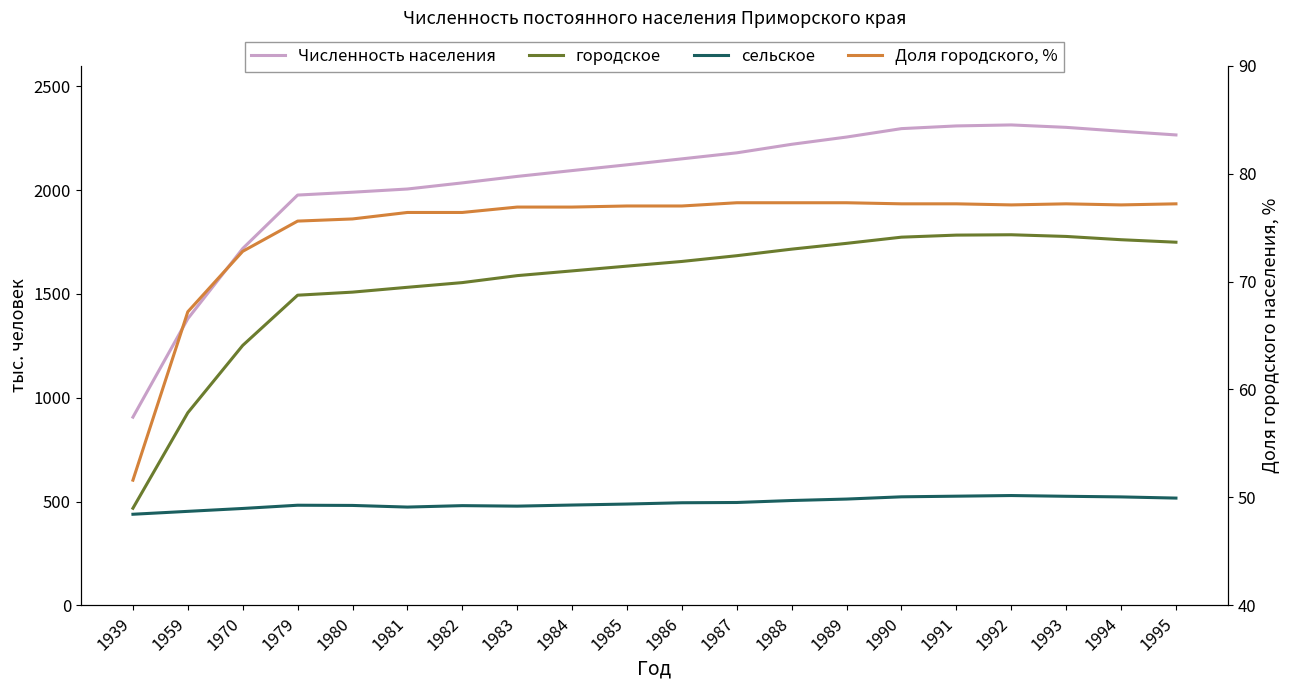

What is the approximate value of сельское at 1970?

466.8